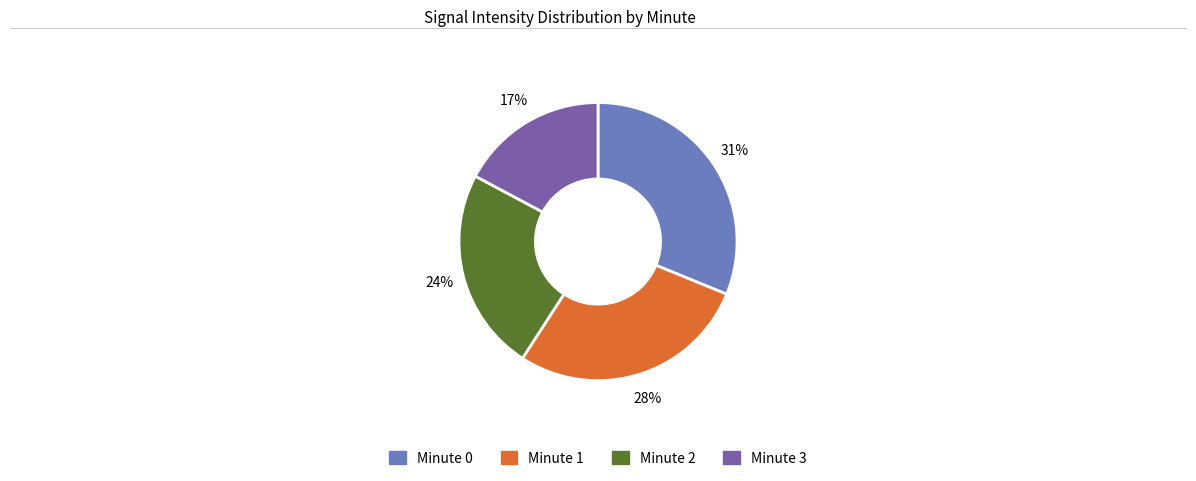

To the nearest percent, what is the difference between the largest and smallest slice percentages?

14%